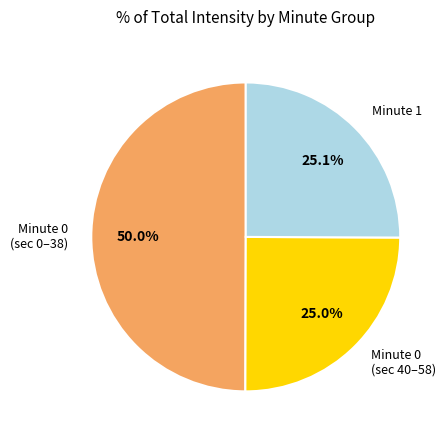

Does Minute 1 represent more than half of the total?

No